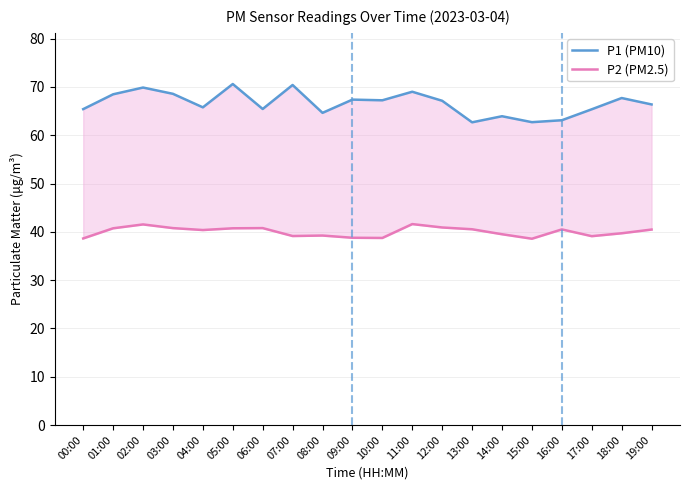

What is the sum of the P1 (PM10) values at 14:00 and 00:00?

129.3